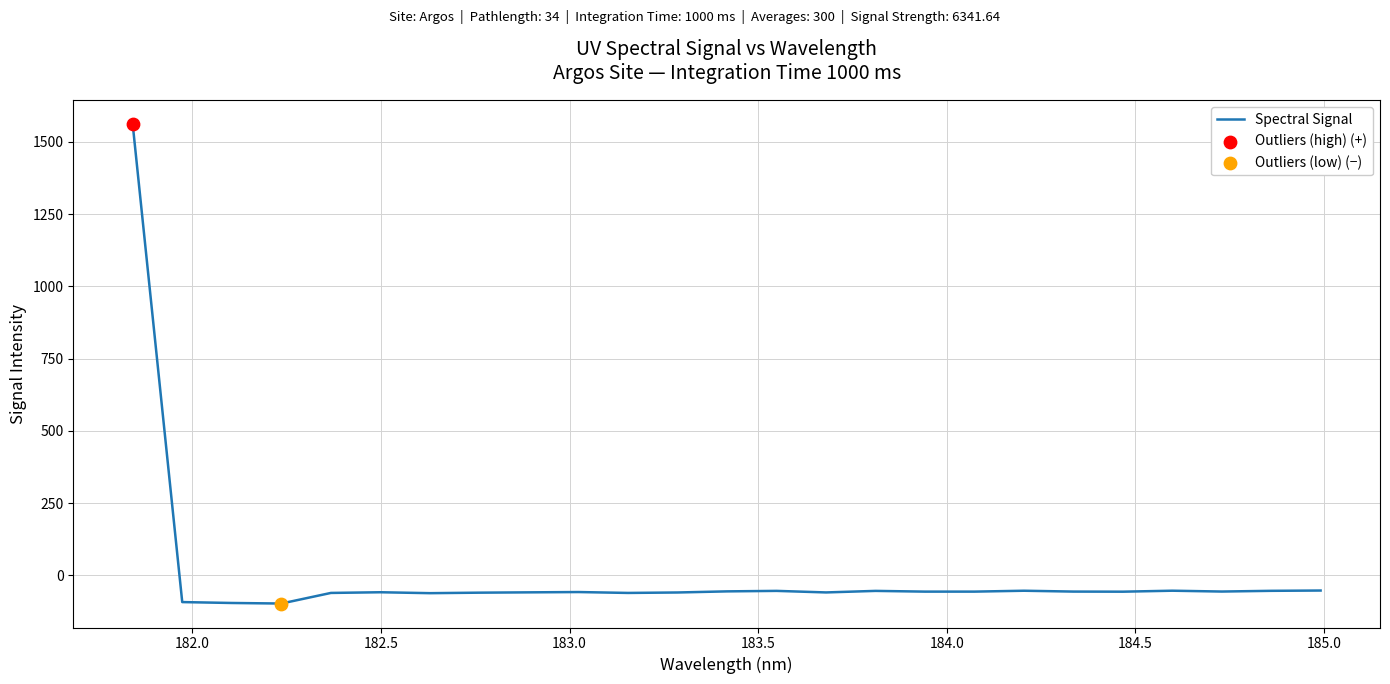

What is the greatest value displayed?

1561.6